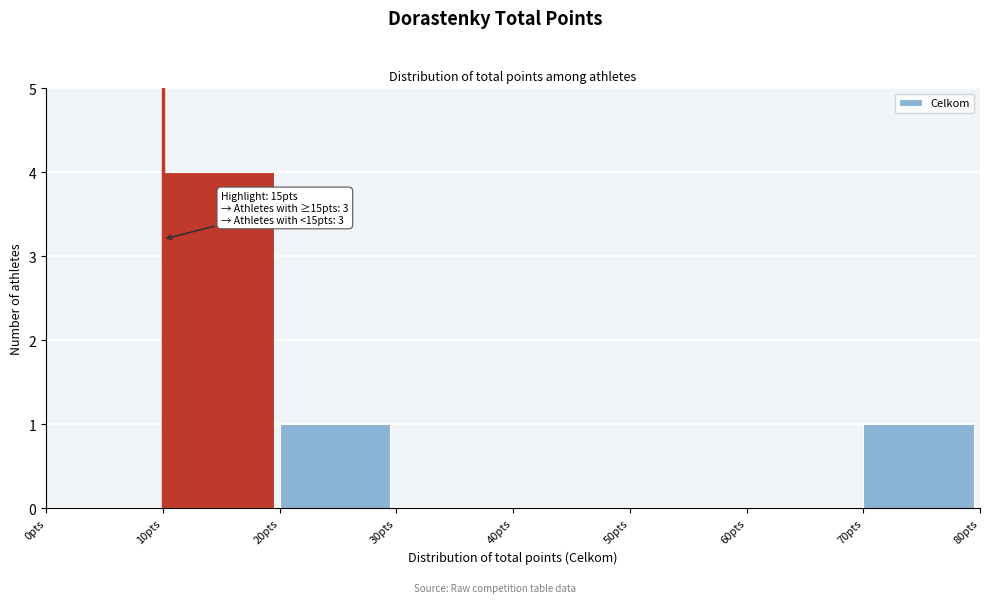

Over which range of the x-axis is the bar tallest?

10 to 20